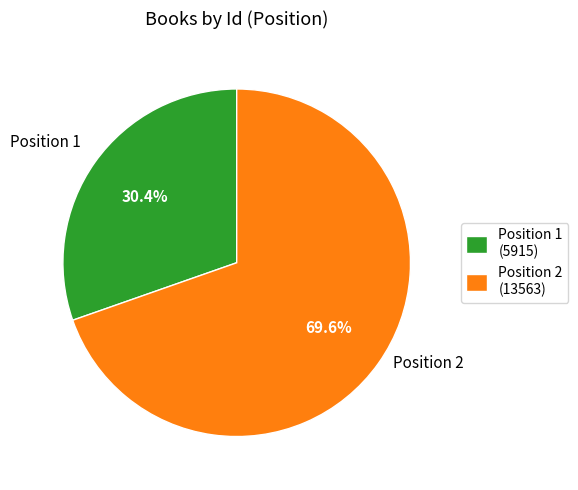

How many segments does this pie chart have?

2